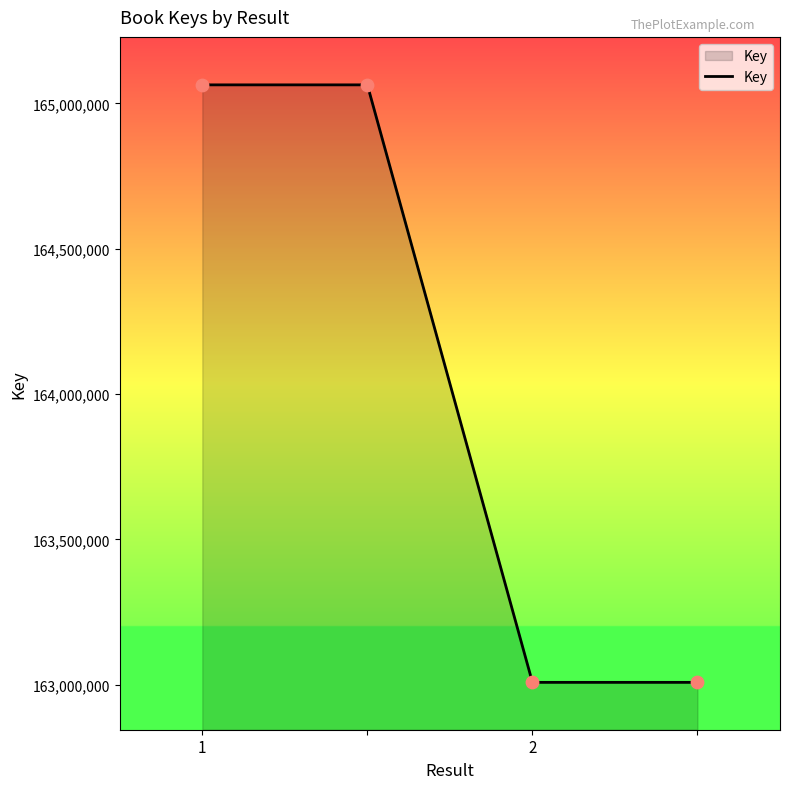

What is the sum of all values?

656143368